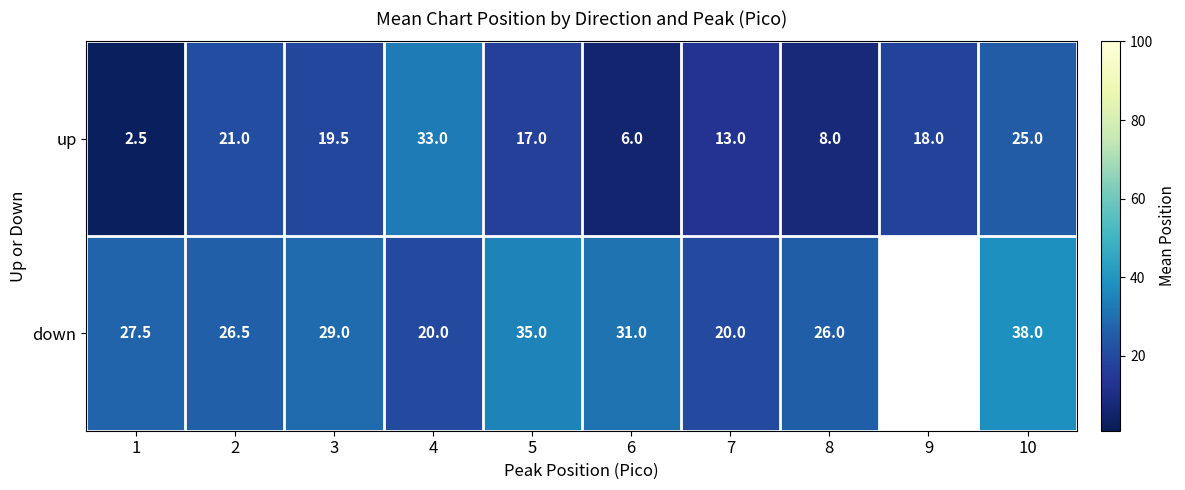

What is the difference between the maximum and second lowest values in the up series?

27.0